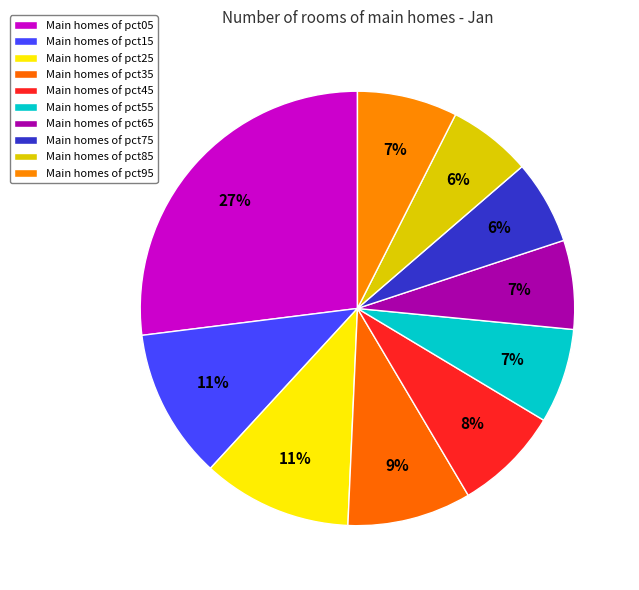

How many slices are in this pie chart?

10